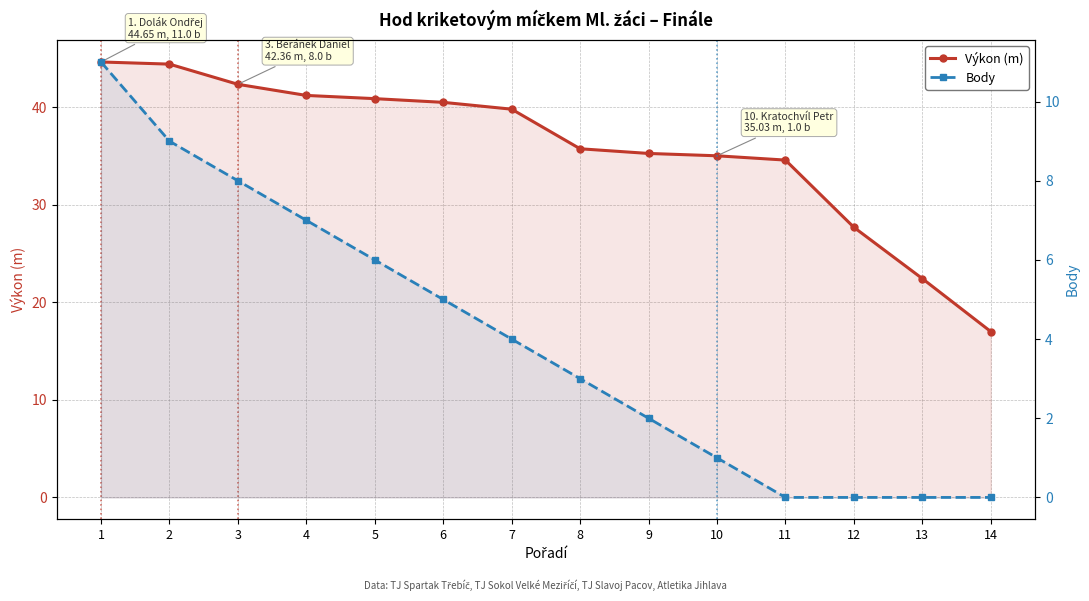

True or false: Body and Výkon (m) intersect in this chart.

False